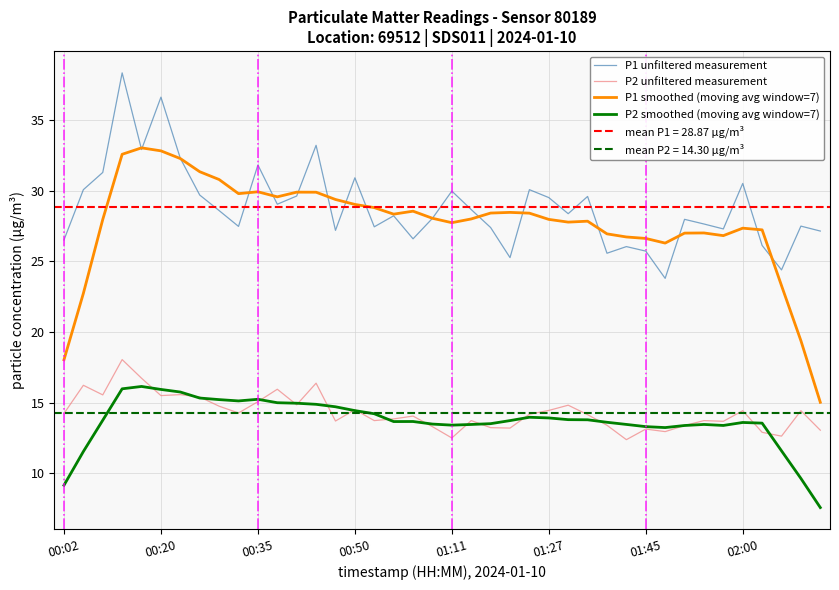

True or false: P2 smoothed (moving avg window=7) and P1 unfiltered measurement intersect in this chart.

False